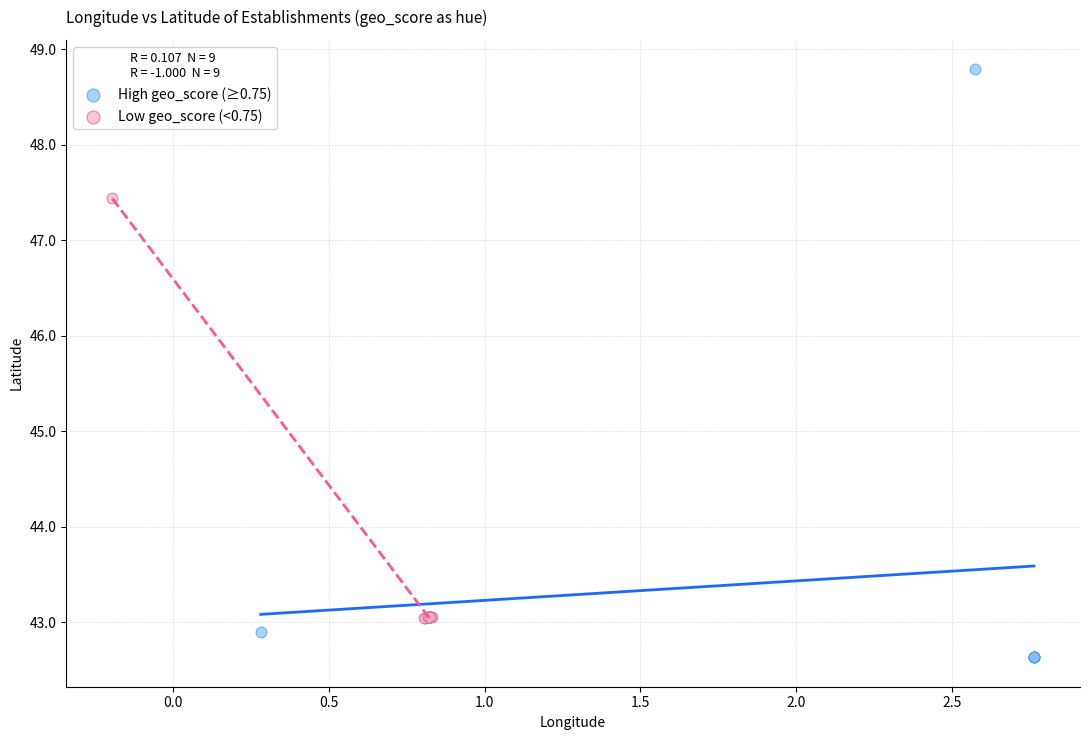

Which series has the largest Y range (max minus min)?

High geo_score (≥0.75)